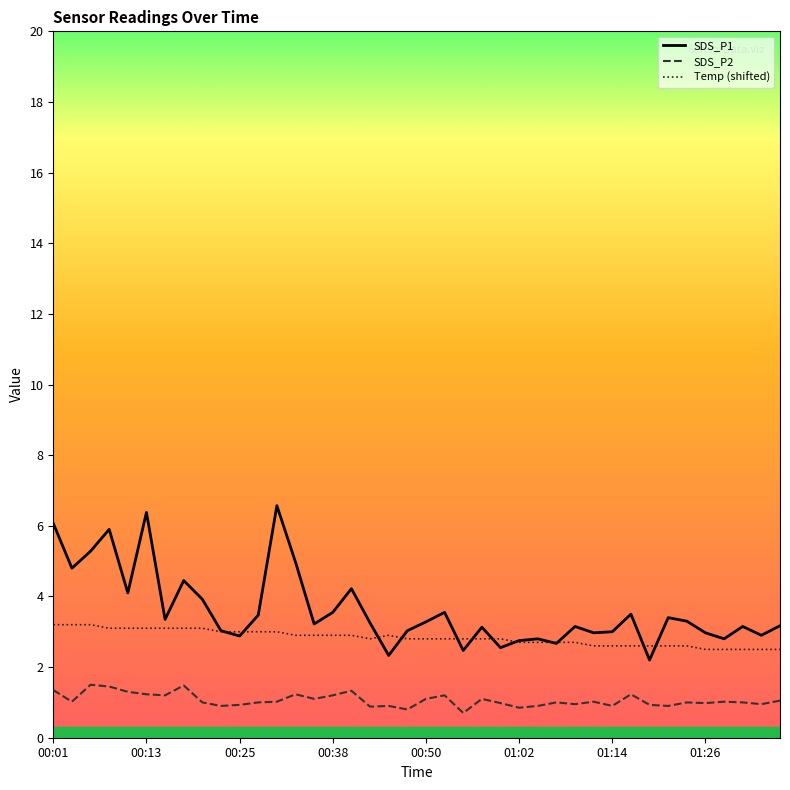

Which series has the largest range (max minus min)?

SDS_P1